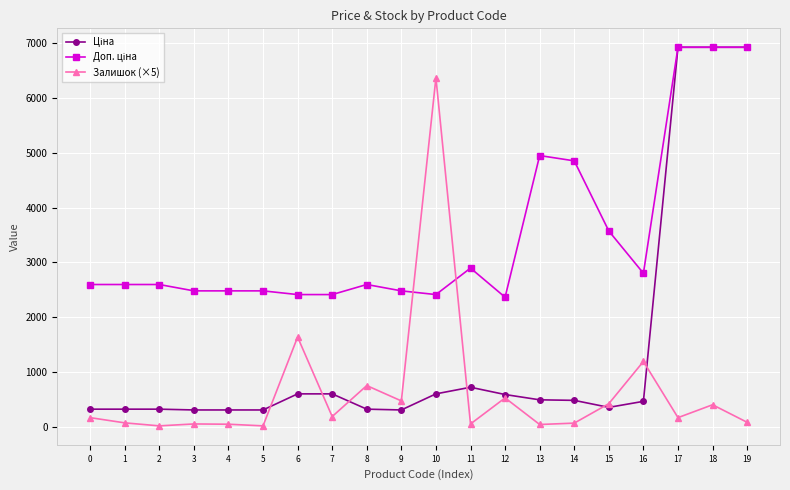

What is the greatest value displayed?

6925.7